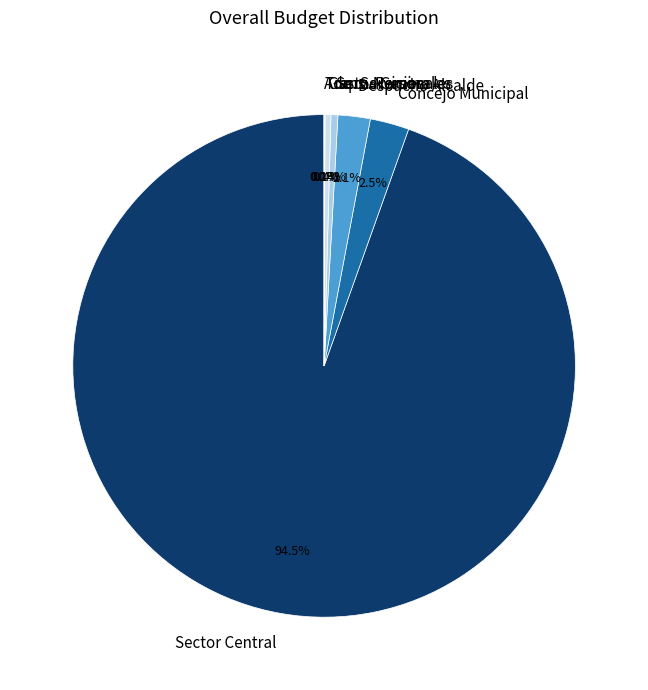

Which has a higher value, Sector Central or Concejo Municipal?

Sector Central